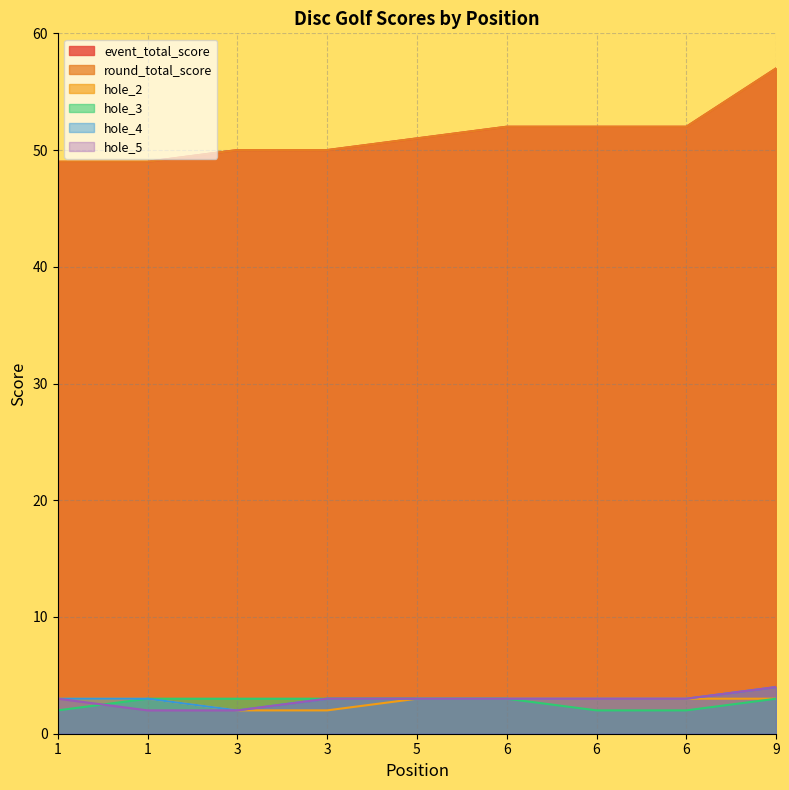

Which series changed the most between 1 and 5?

event_total_score